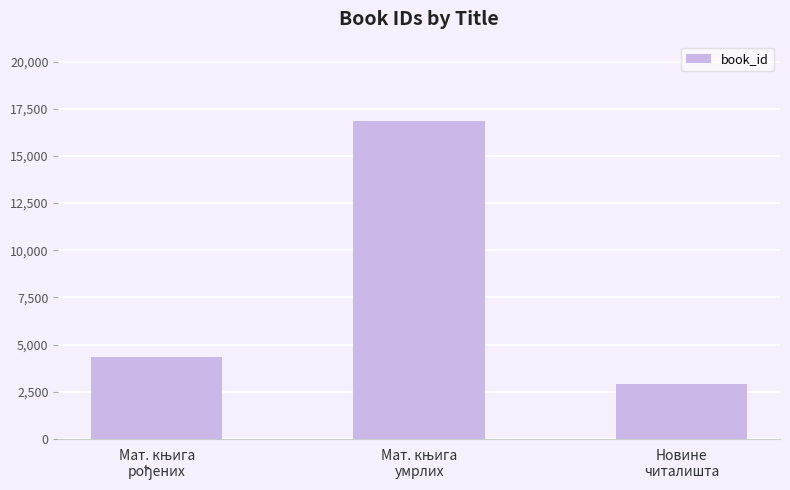

How many bars are there in total?

3